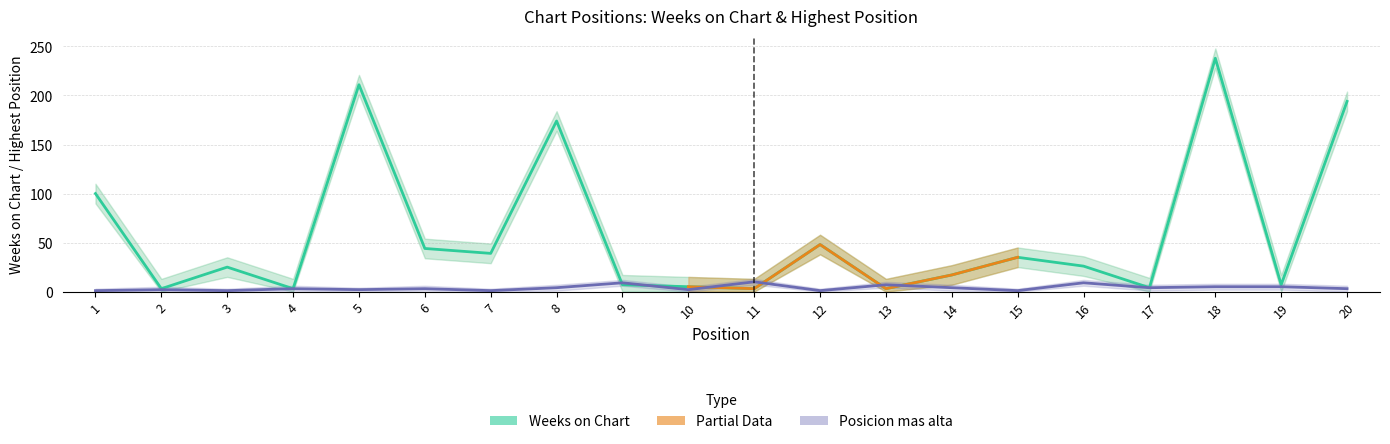

How many Posicion mas alta values are between 2 and 5?

11